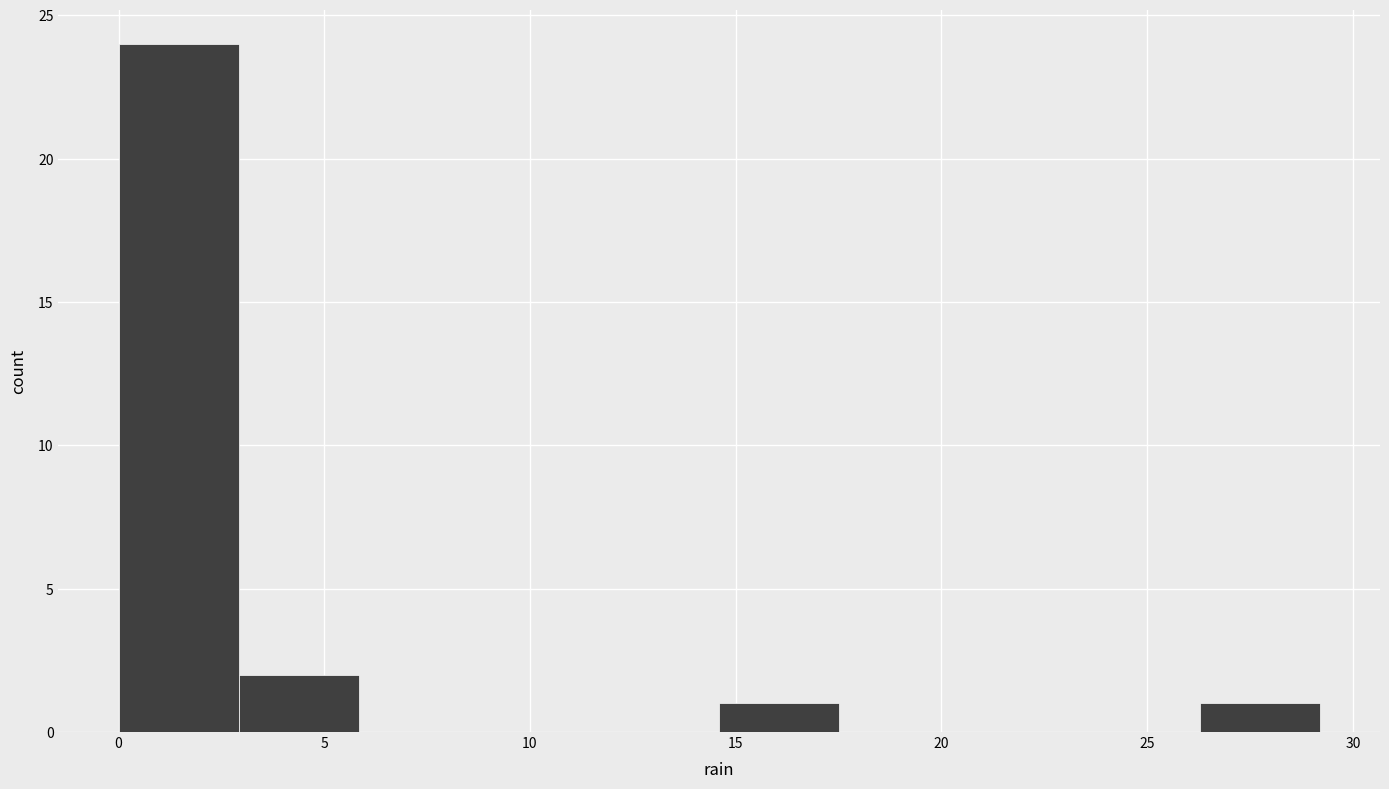

What is the height of the bar covering 14.5 to 17.5 on the x-axis? Neither the bar edges nor the heights are printed on the chart, so give them approximately, as read against the axes.

1